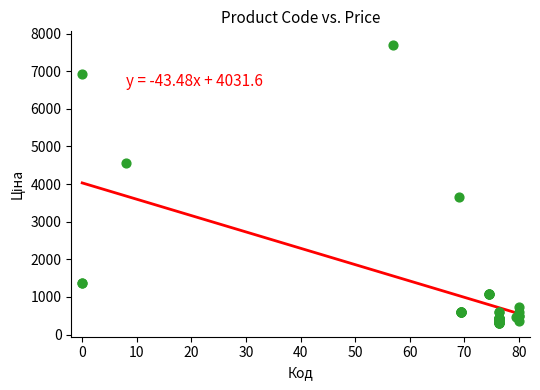

What Y value in the scatter plot is closest to 4001?

3646.5